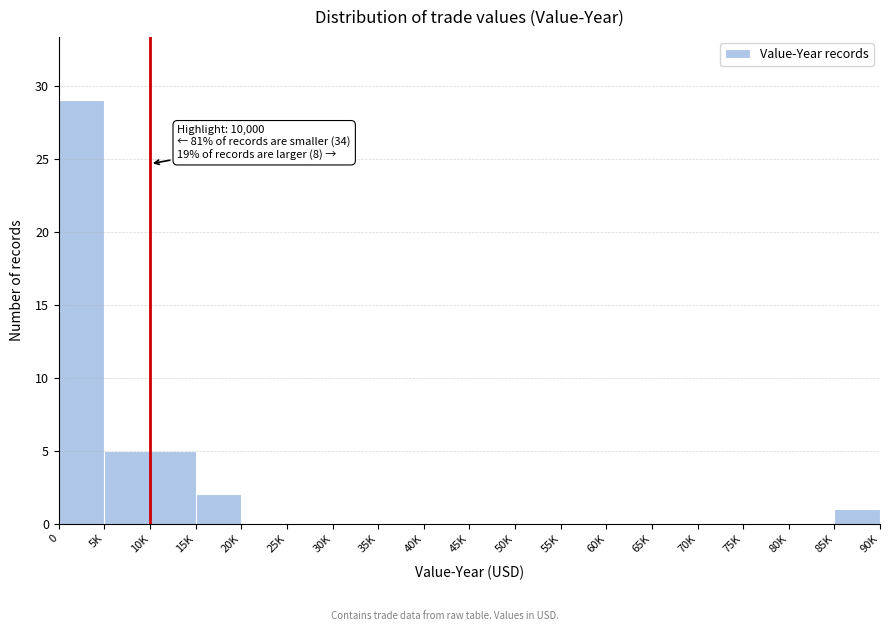

Reading right to left, extract all data points from this chart.

85K=1	80K=0	75K=0	70K=0	65K=0	60K=0	55K=0	50K=0	45K=0	40K=0	35K=0	30K=0	25K=0	20K=0	15K=2	10K=5	5K=5	0=29